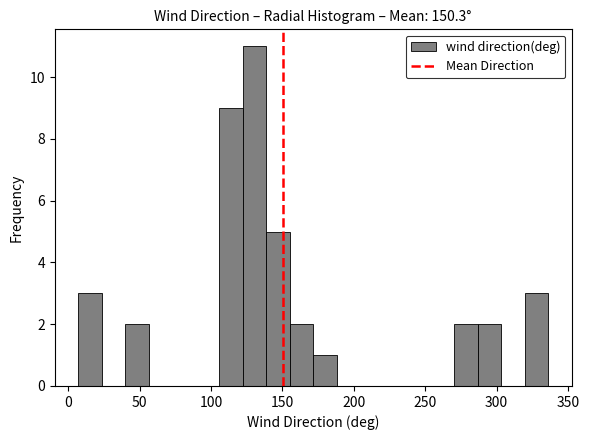

Around what value on the x-axis is the tallest bar? Give the approximate position of its centre, as read against the axis.

130